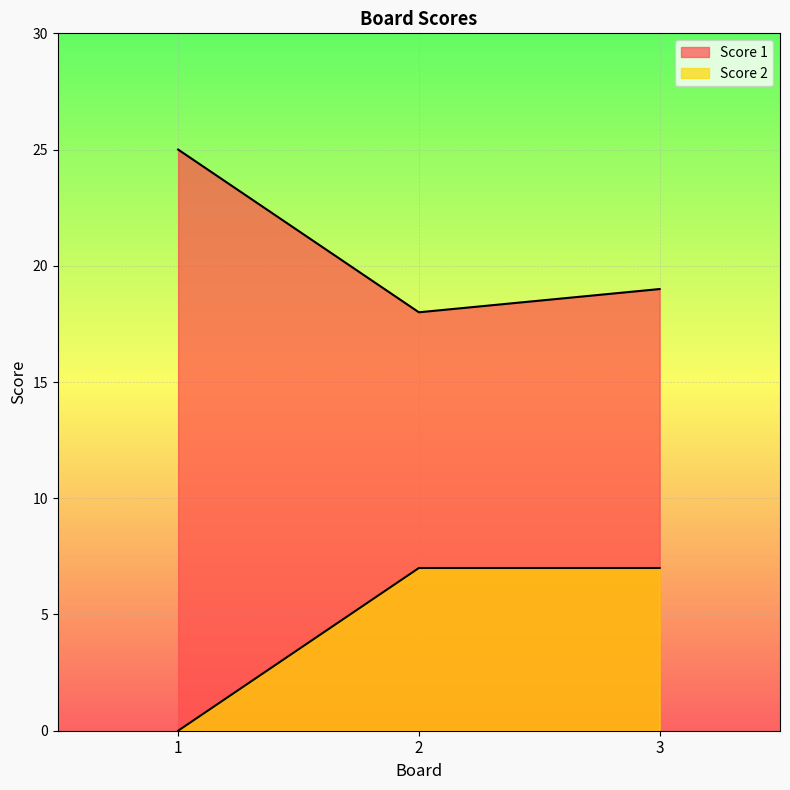

What is the value of the Score 1 point at the 3rd from the left?

19